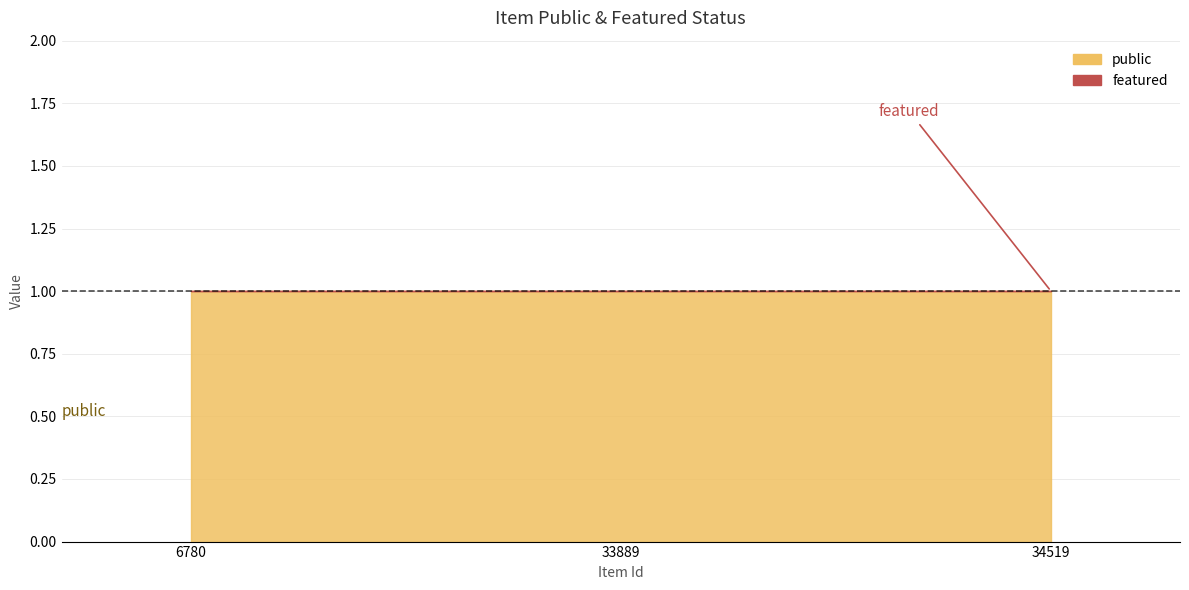

At which category is the sum across all series the highest?

6780